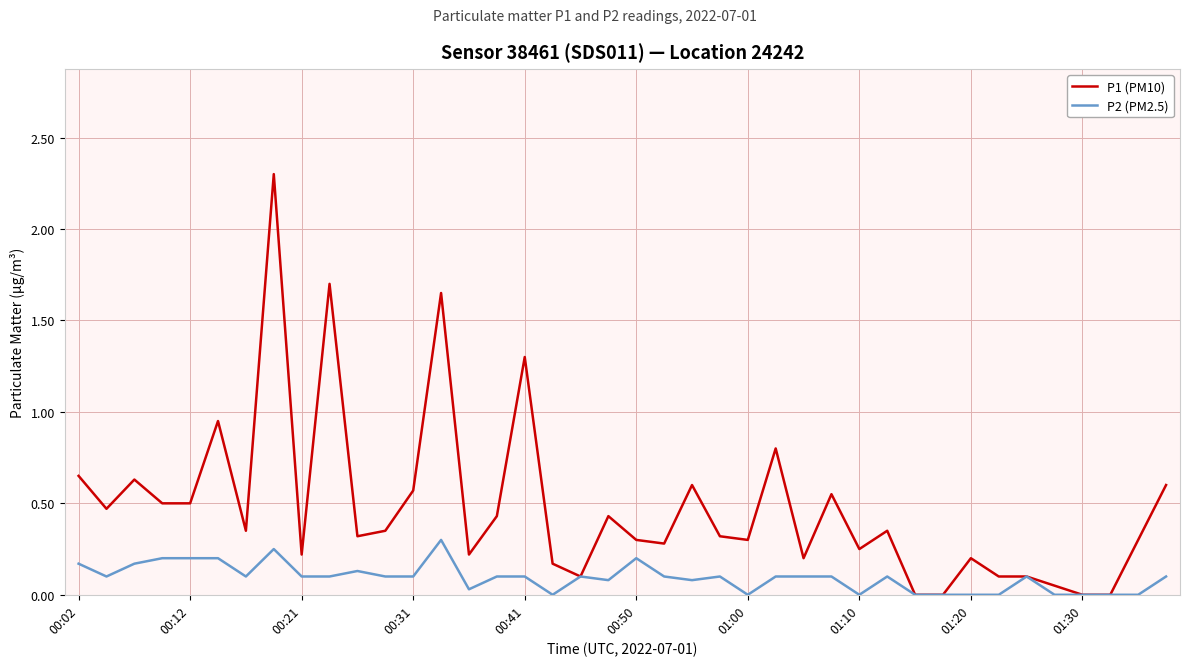

What is the difference between the maximum and second lowest values in the P1 (PM10) series?

2.3